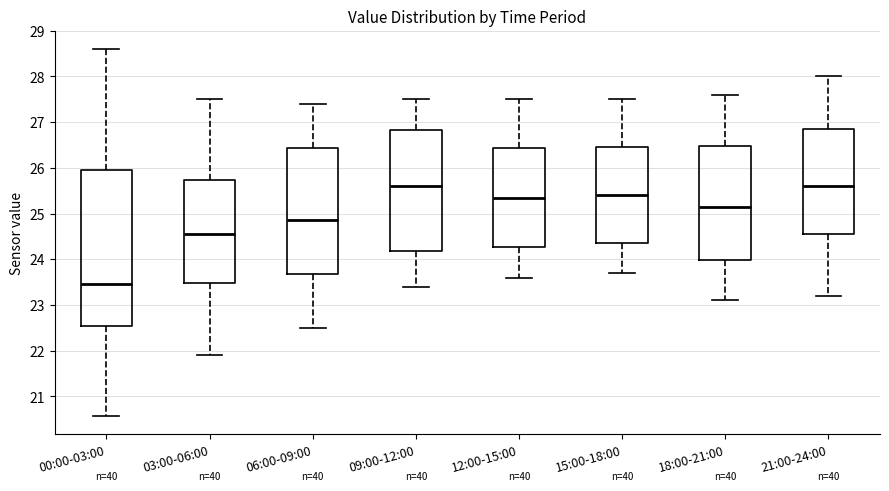

Where does the lower whisker of the box for 00:00-03:00 end on the y-axis? The values are not printed on the chart, so give them approximately, as read against the axis.

20.6